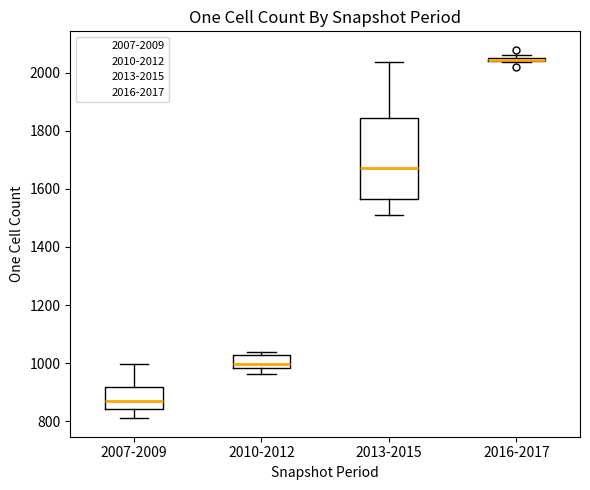

Where does the upper whisker of the box for 2013-2015 end on the y-axis? The values are not printed on the chart, so give them approximately, as read against the axis.

2040